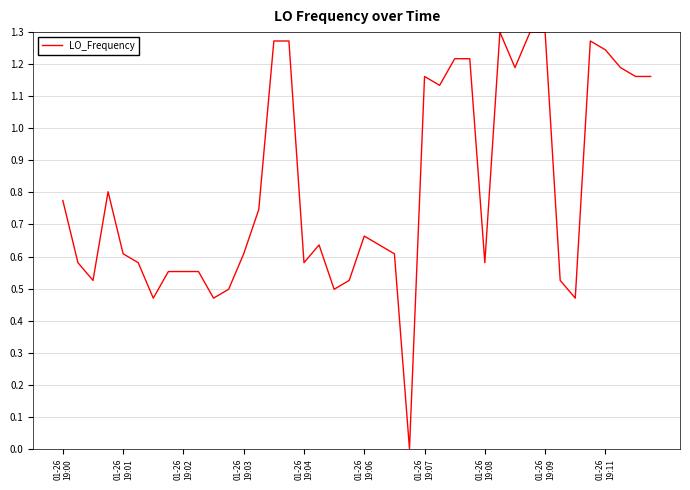

Does the chart display data point markers on the line(s)?

No